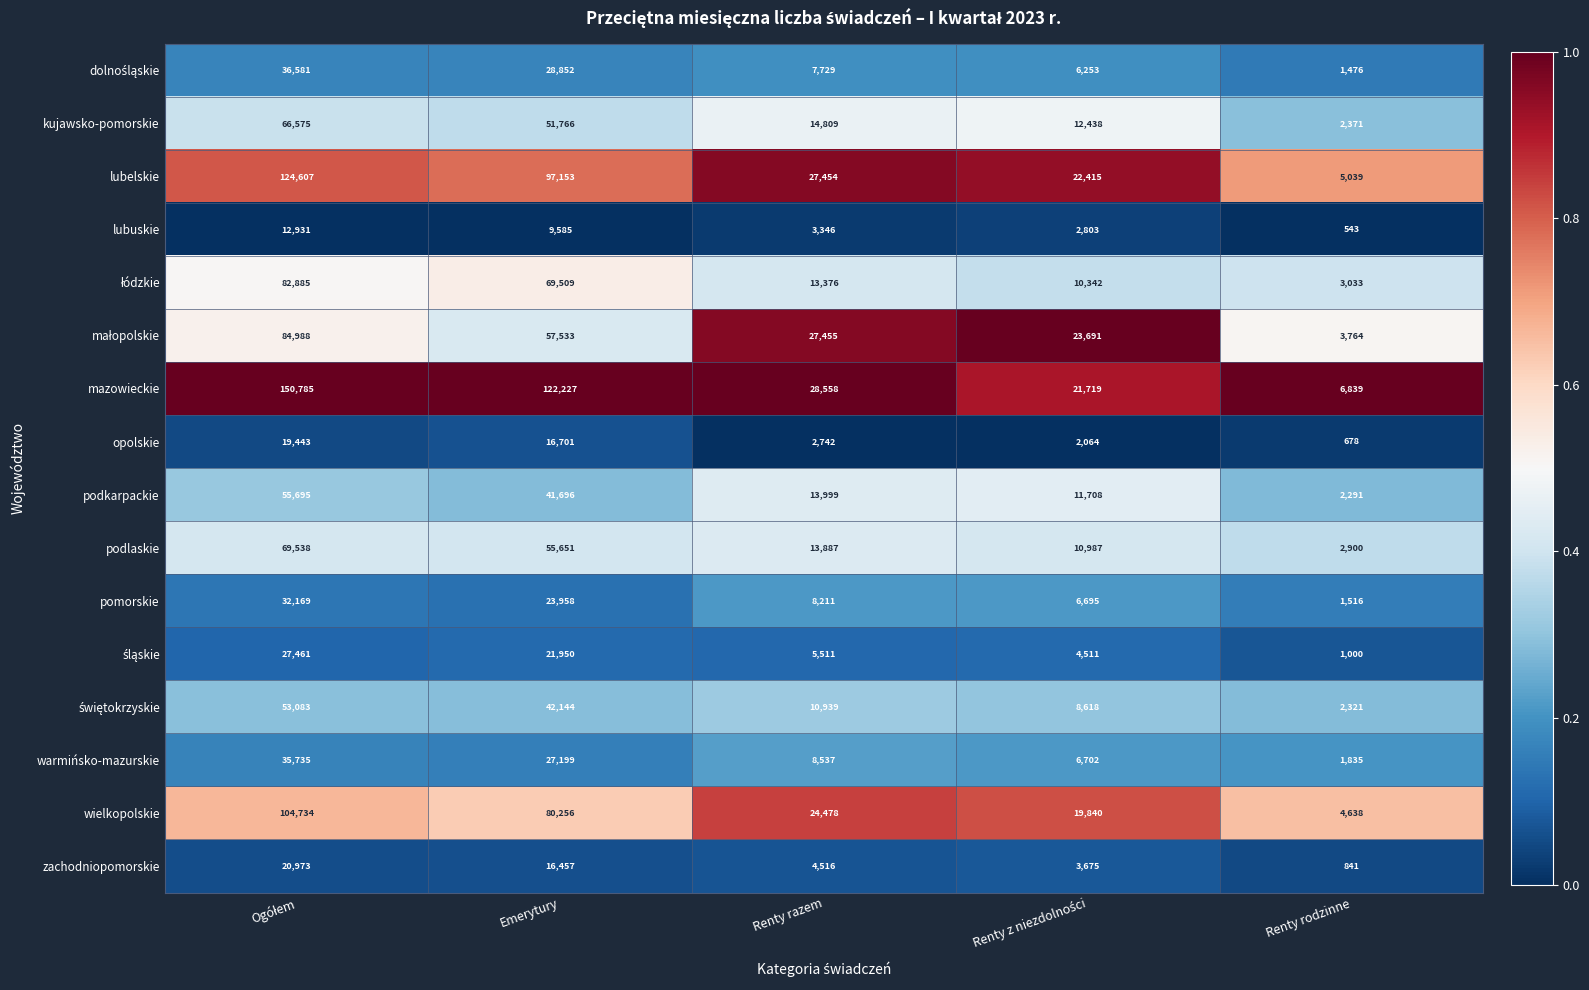

What is the sum of all warmińsko-mazurskie values?

80008